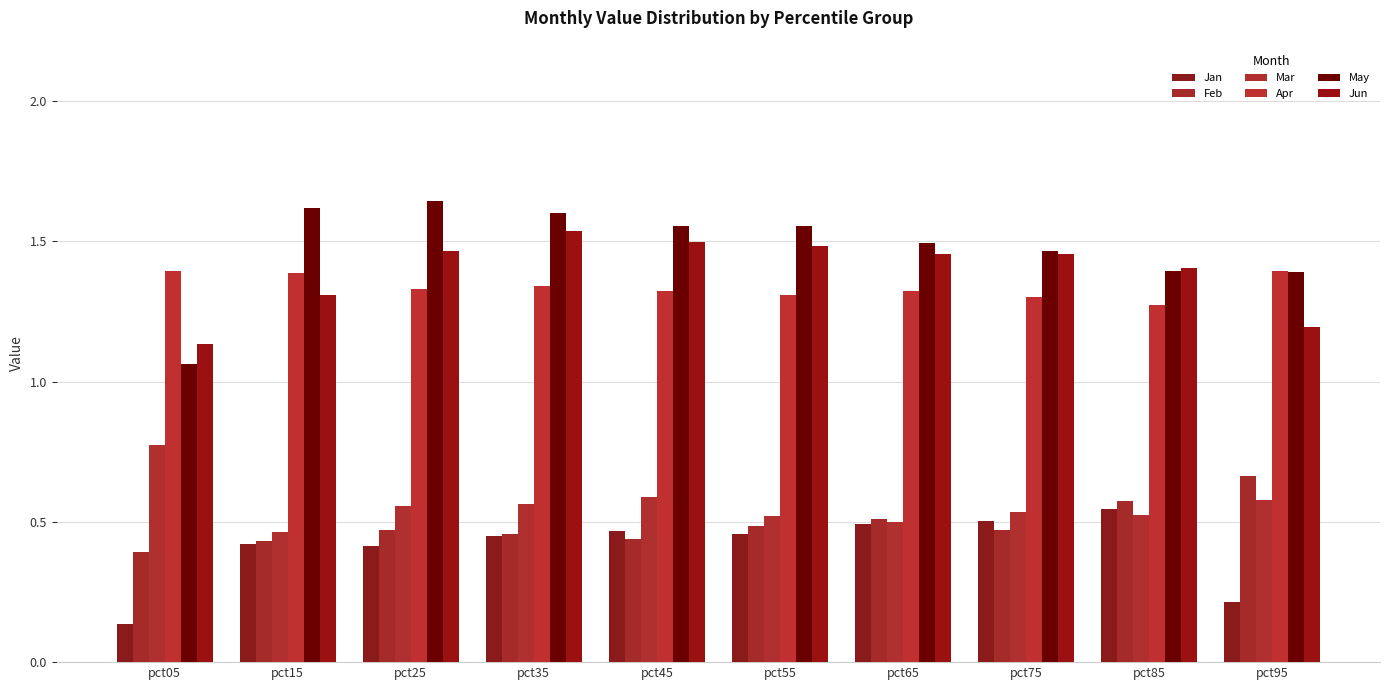

Reading left to right, transcribe all the data shown in this chart.

Jan: pct05=0.1	pct15=0.4	pct25=0.4	pct35=0.4	pct45=0.5	pct55=0.5	pct65=0.5	pct75=0.5	pct85=0.5	pct95=0.2
Feb: pct05=0.4	pct15=0.4	pct25=0.5	pct35=0.5	pct45=0.4	pct55=0.5	pct65=0.5	pct75=0.5	pct85=0.6	pct95=0.7
Mar: pct05=0.8	pct15=0.5	pct25=0.6	pct35=0.6	pct45=0.6	pct55=0.5	pct65=0.5	pct75=0.5	pct85=0.5	pct95=0.6
Apr: pct05=1.4	pct15=1.4	pct25=1.3	pct35=1.3	pct45=1.3	pct55=1.3	pct65=1.3	pct75=1.3	pct85=1.3	pct95=1.4
May: pct05=1.1	pct15=1.6	pct25=1.6	pct35=1.6	pct45=1.6	pct55=1.6	pct65=1.5	pct75=1.5	pct85=1.4	pct95=1.4
Jun: pct05=1.1	pct15=1.3	pct25=1.5	pct35=1.5	pct45=1.5	pct55=1.5	pct65=1.5	pct75=1.5	pct85=1.4	pct95=1.2